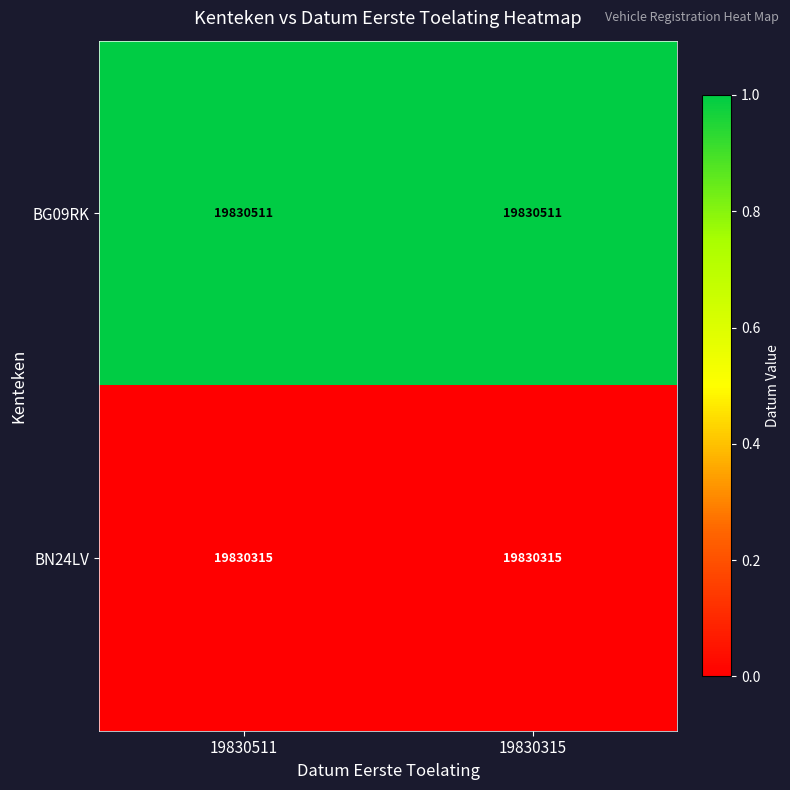

The BN24LV series shows 19830315 at 19830511. True or false?

True